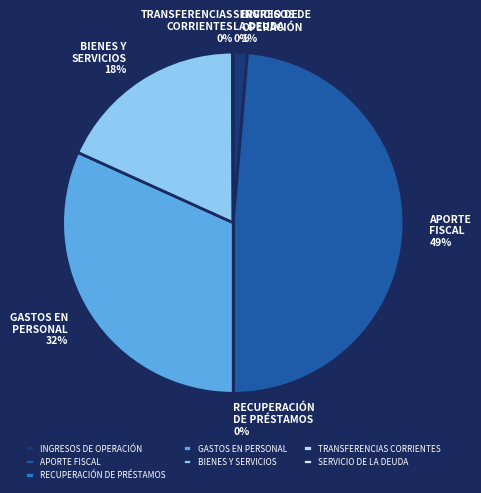

The SERVICIO DE
LA DEUDA slice represents 1% of the pie. True or false?

False